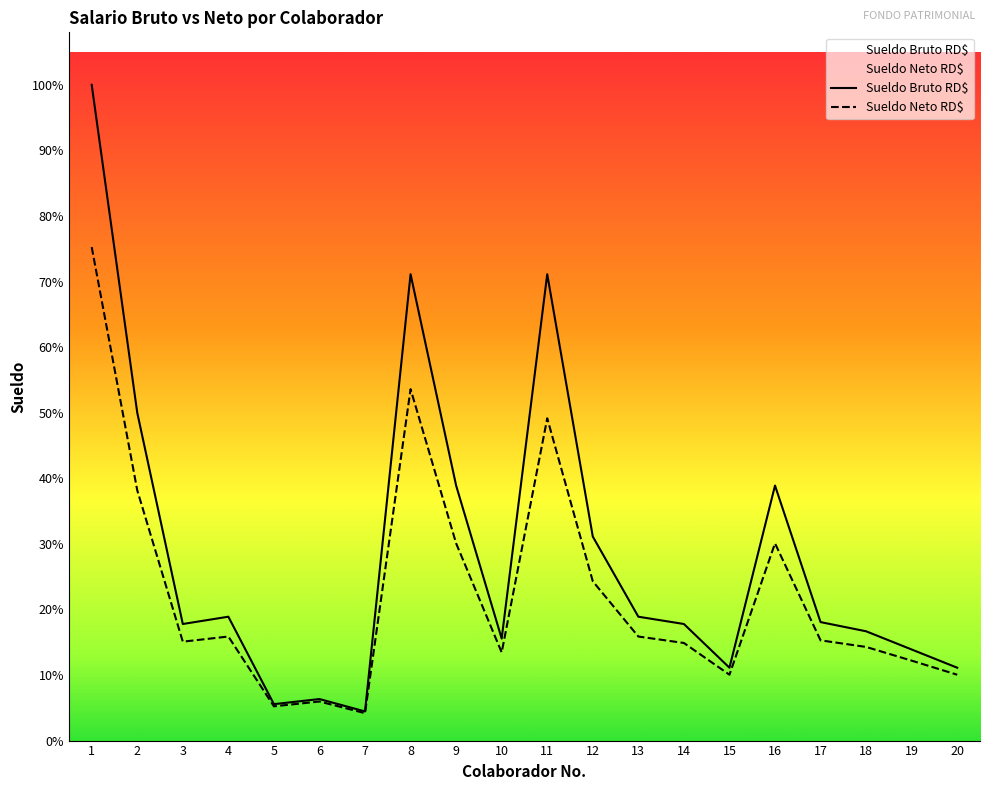

Does the chart have visible grid lines?

No